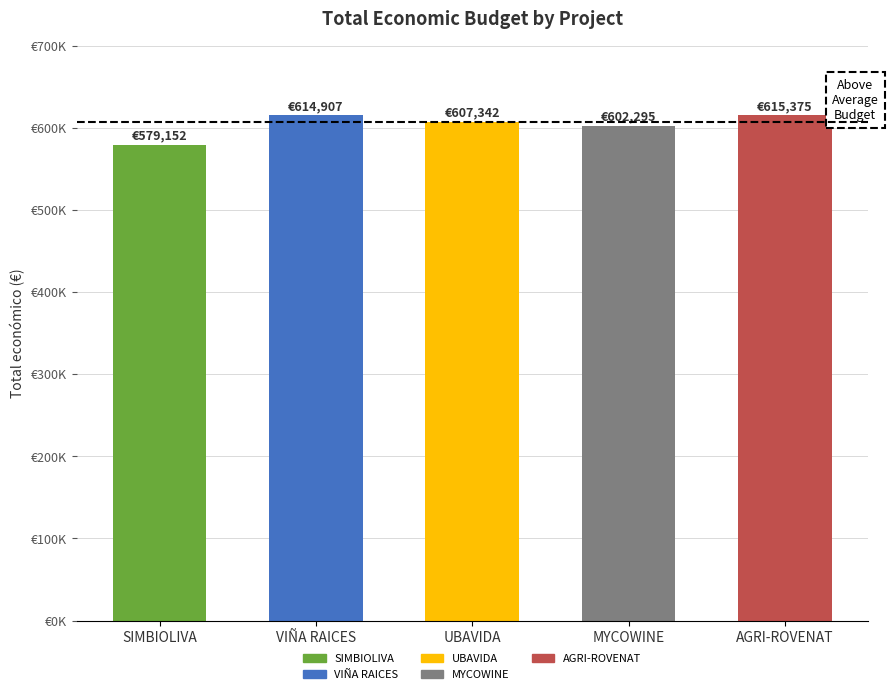

Between UBAVIDA and MYCOWINE, which is larger?

UBAVIDA